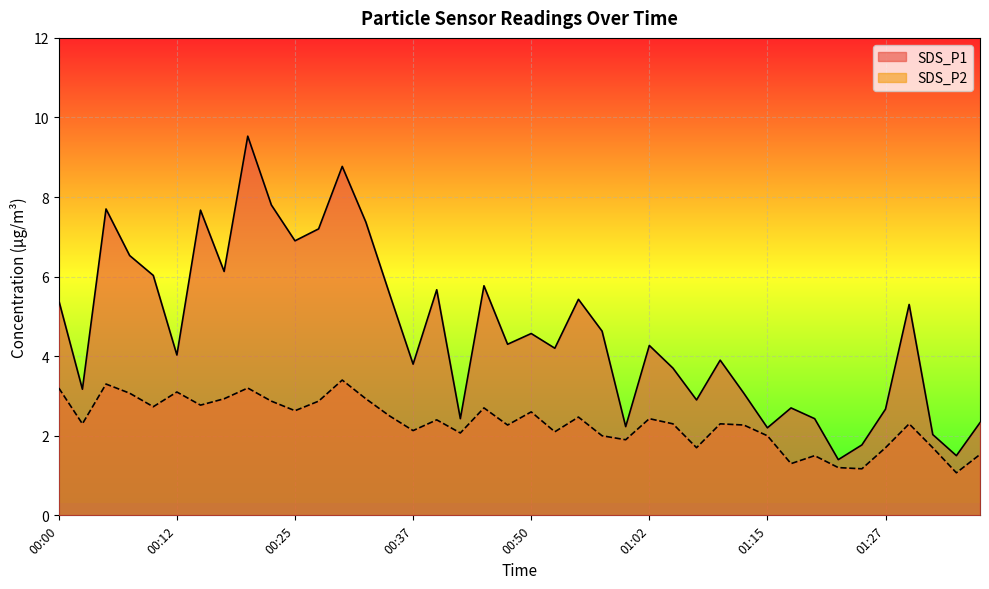

What is the lowest value of the SDS_P1 series?

1.4